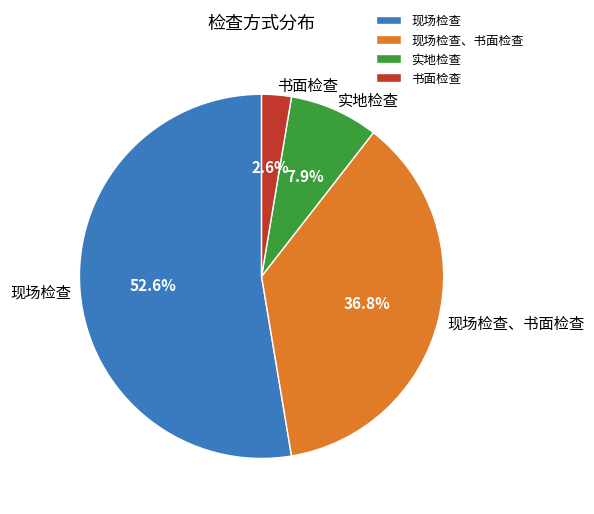

How many slices are in this pie chart?

4